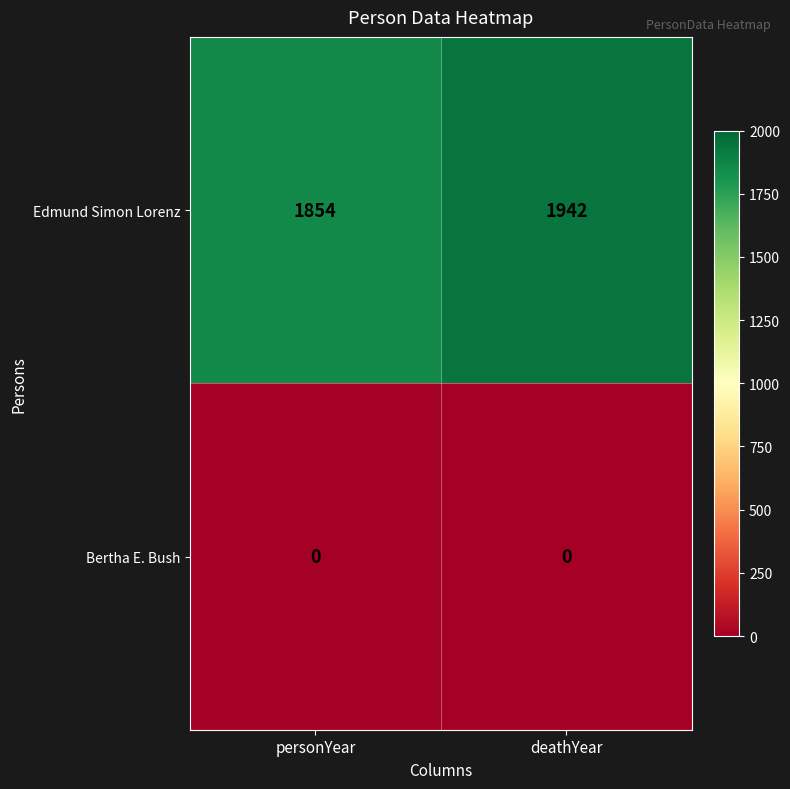

Rank the series at deathYear from lowest to highest value.

Bertha E. Bush, Edmund Simon Lorenz